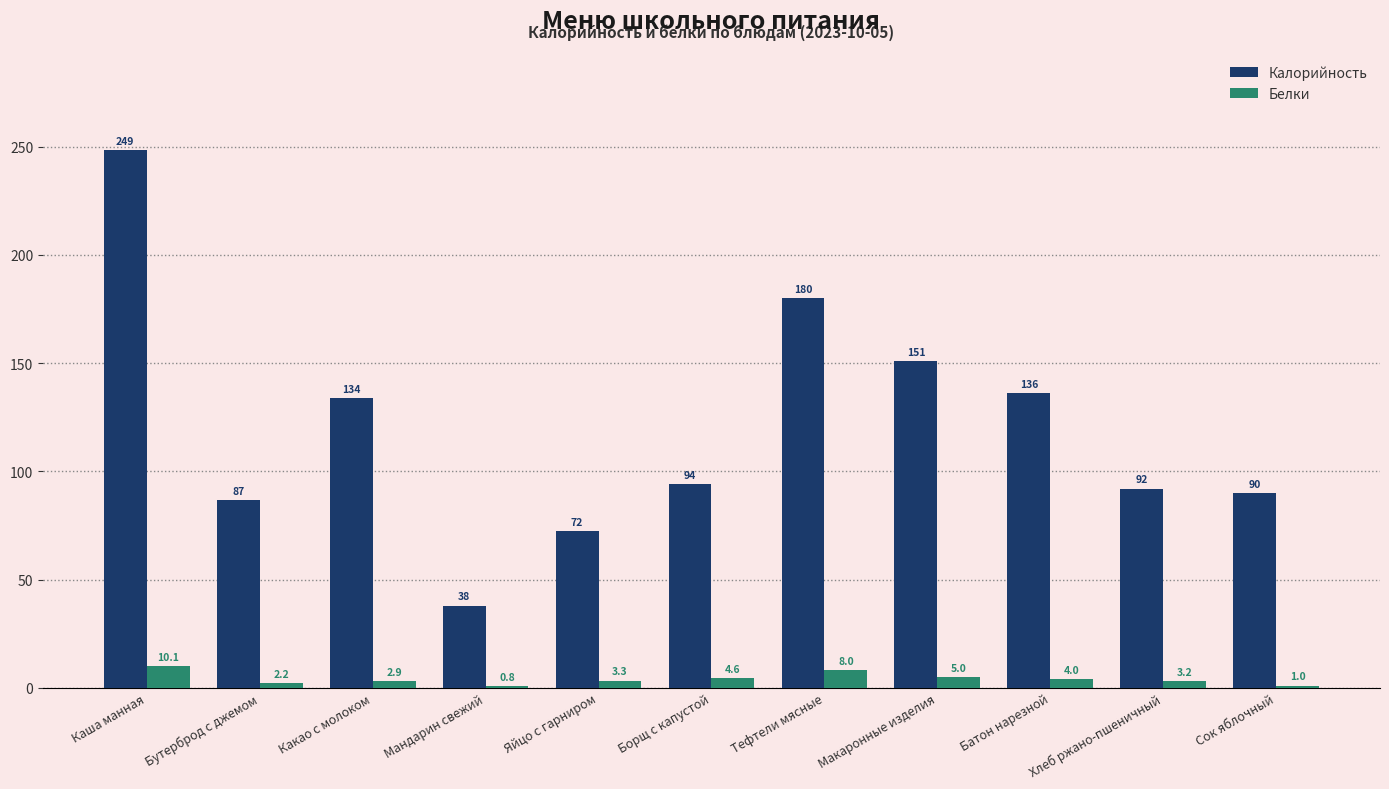

Is the value of Калорийность at Батон нарезной greater than the value of Белки at Какао с молоком?

Yes